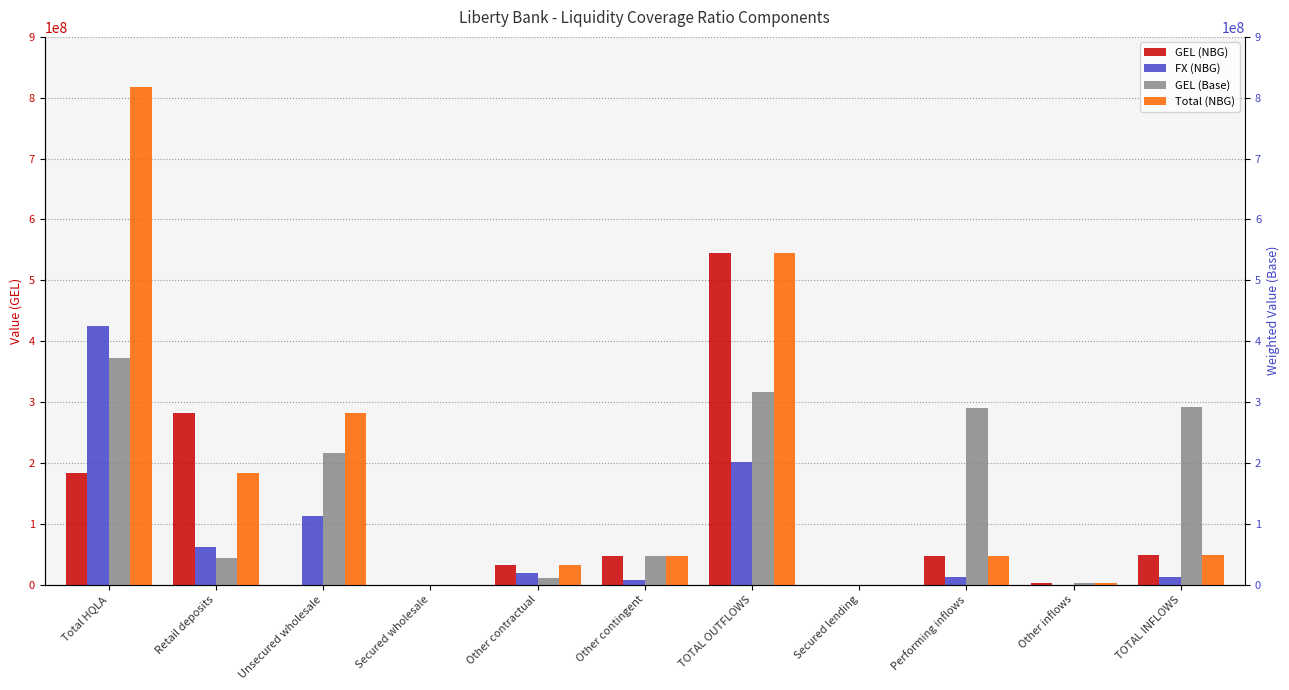

Which series has the largest range (max minus min)?

Total (NBG)